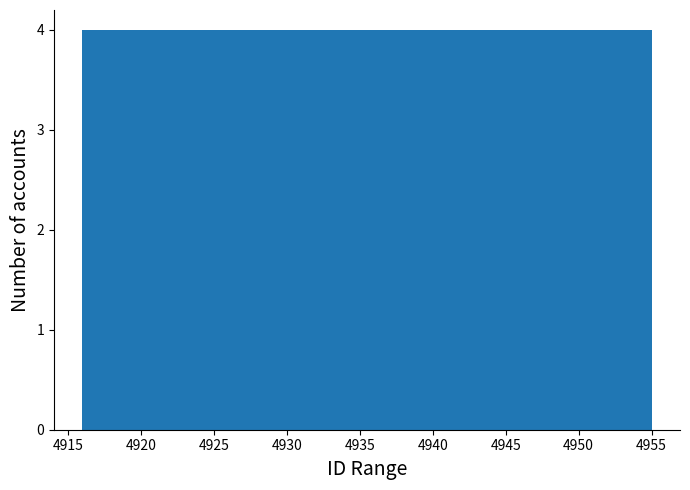

Reading left to right, list every bar in this chart as the range it spans on the x-axis followed by its height. Neither the bar edges nor the heights are printed on the chart, so give them approximately, as read against the axes.

4916.0 to 4919.9: 4
4919.9 to 4923.8: 4
4923.8 to 4927.7: 4
4927.7 to 4931.6: 4
4931.6 to 4935.5: 4
4935.5 to 4939.4: 4
4939.4 to 4943.3: 4
4943.3 to 4947.2: 4
4947.2 to 4951.1: 4
4951.1 to 4955.0: 4